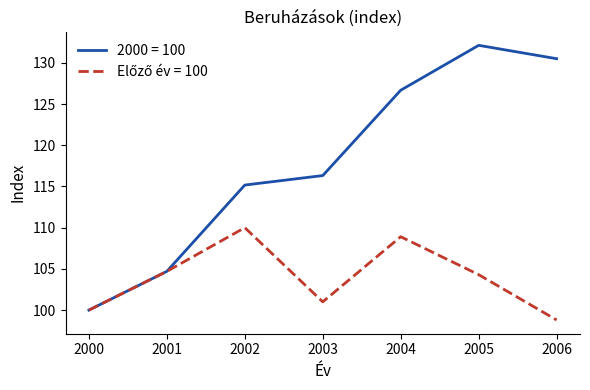

At which category is the sum across all series the highest?

2005